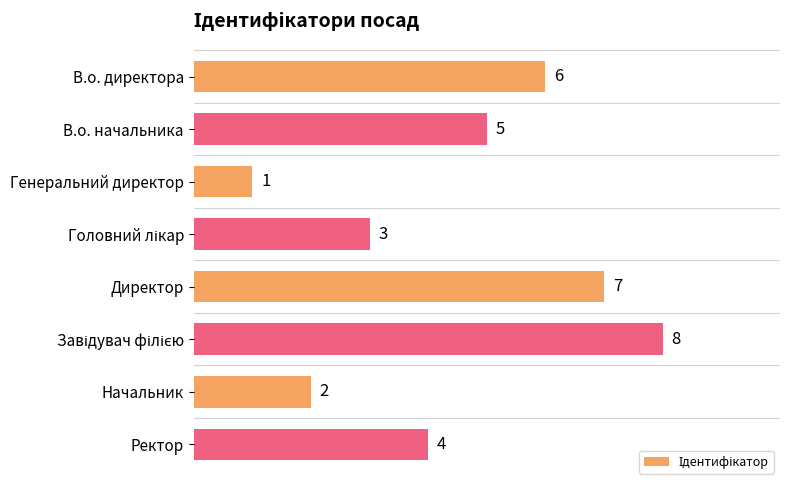

What is the ratio of the value at Директор to the value at Начальник?

3.5